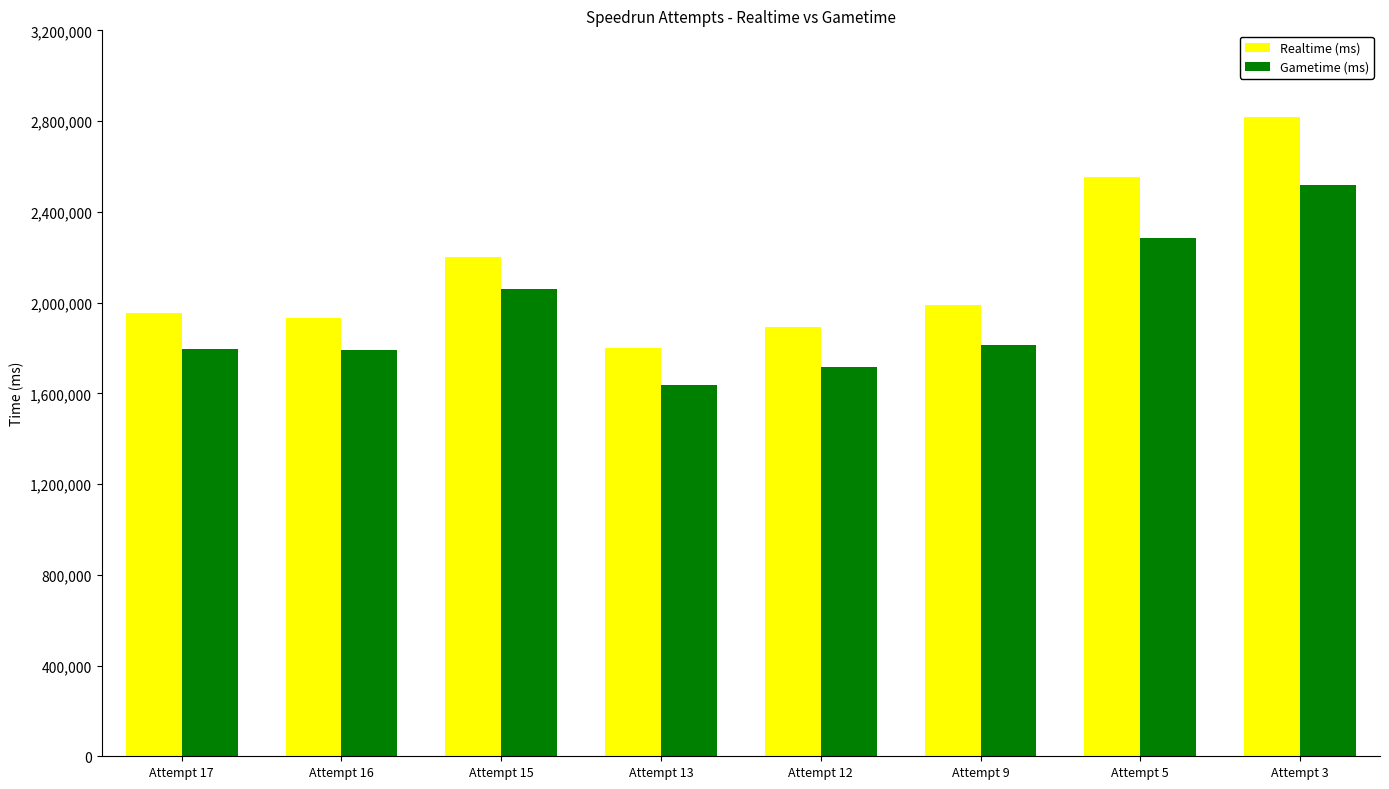

What is the total value across all series at Attempt 3?

5336537